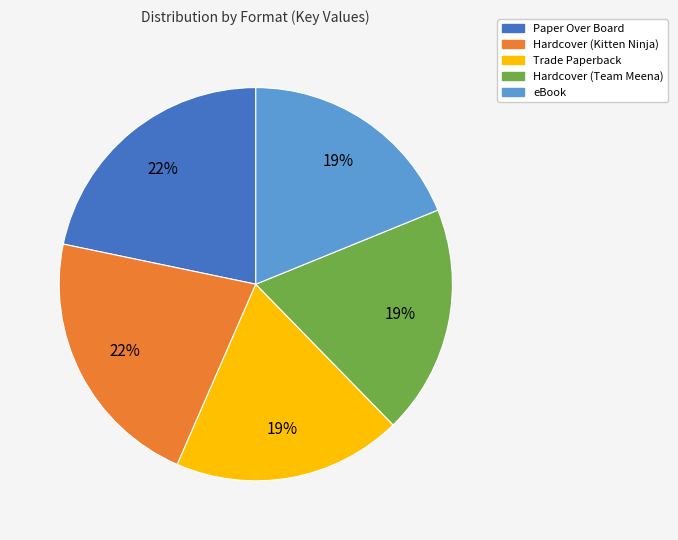

What percentage is the Hardcover (Kitten Ninja) slice, to the nearest percent?

22%